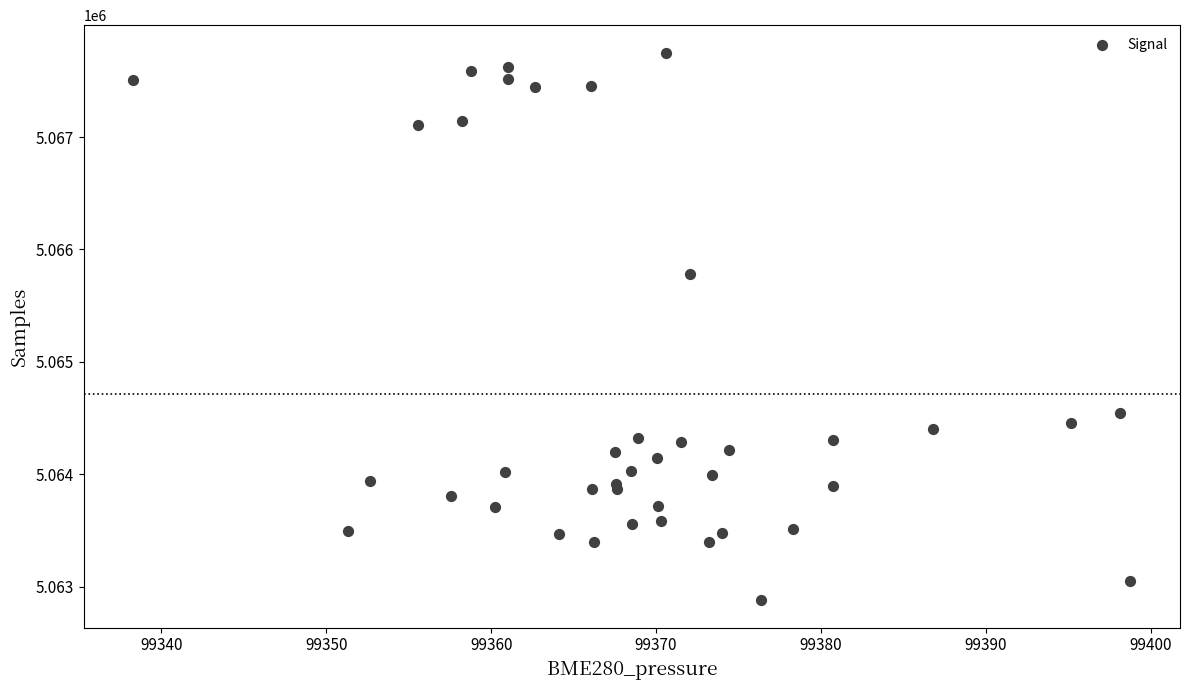

What Y value in the scatter plot is closest to 5065316?

5065781